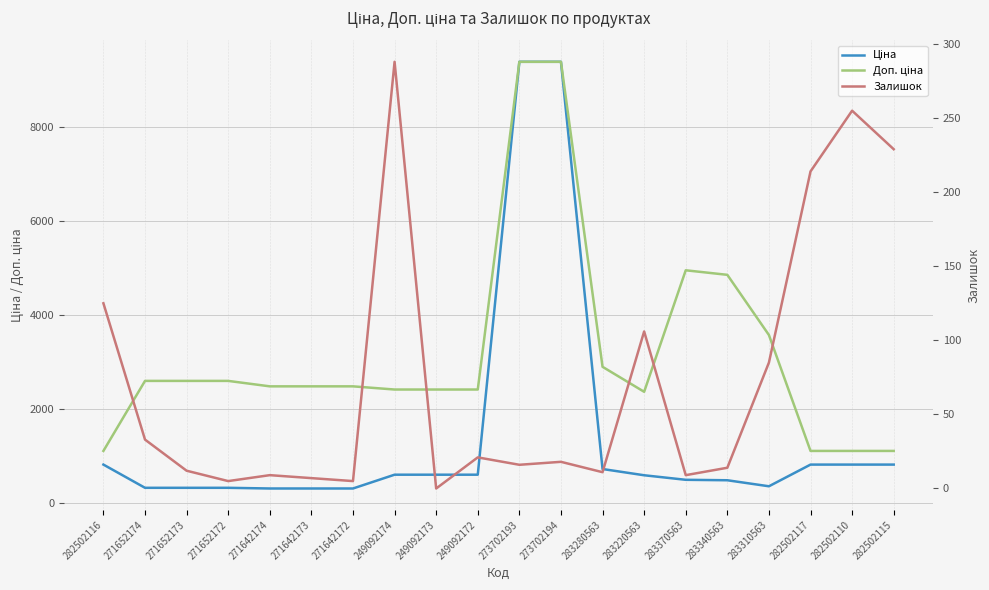

How many interior local valleys does the Ціна series have?

1